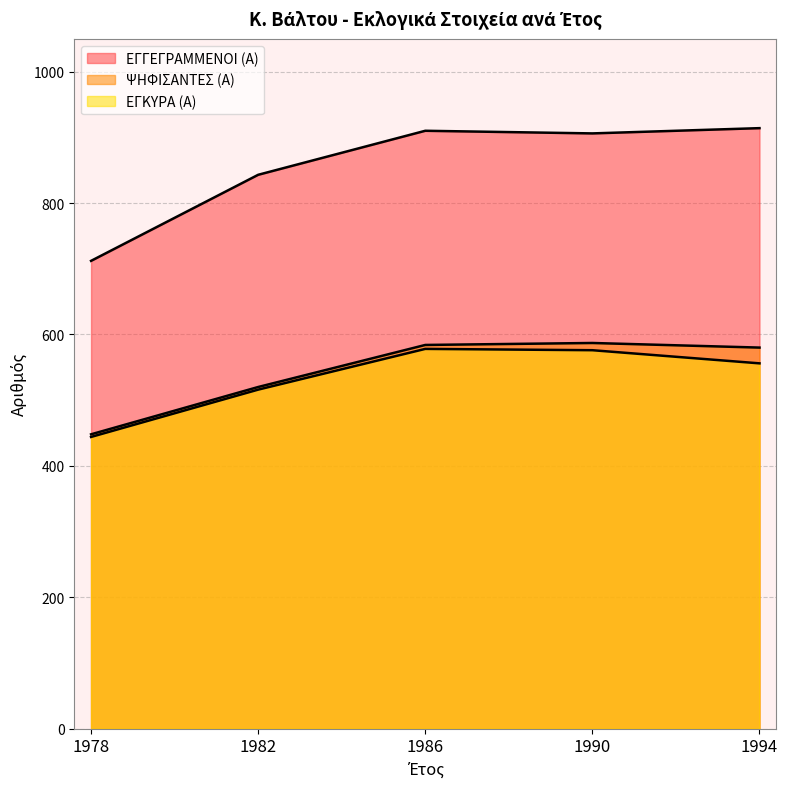

What are all the series names shown in the legend?

ΕΓΓΕΓΡΑΜΜΕΝΟΙ (Α), ΨΗΦΙΣΑΝΤΕΣ (Α), ΕΓΚΥΡΑ (Α)